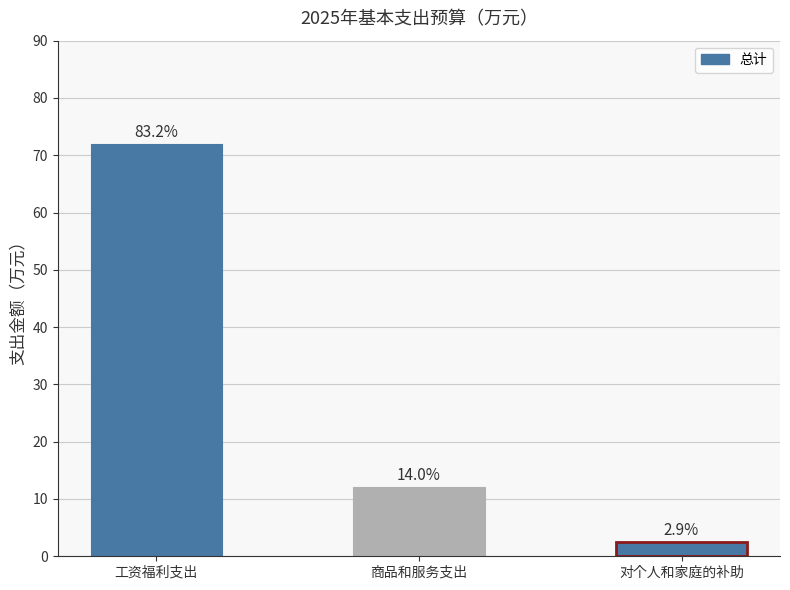

Are the bars horizontal?

No